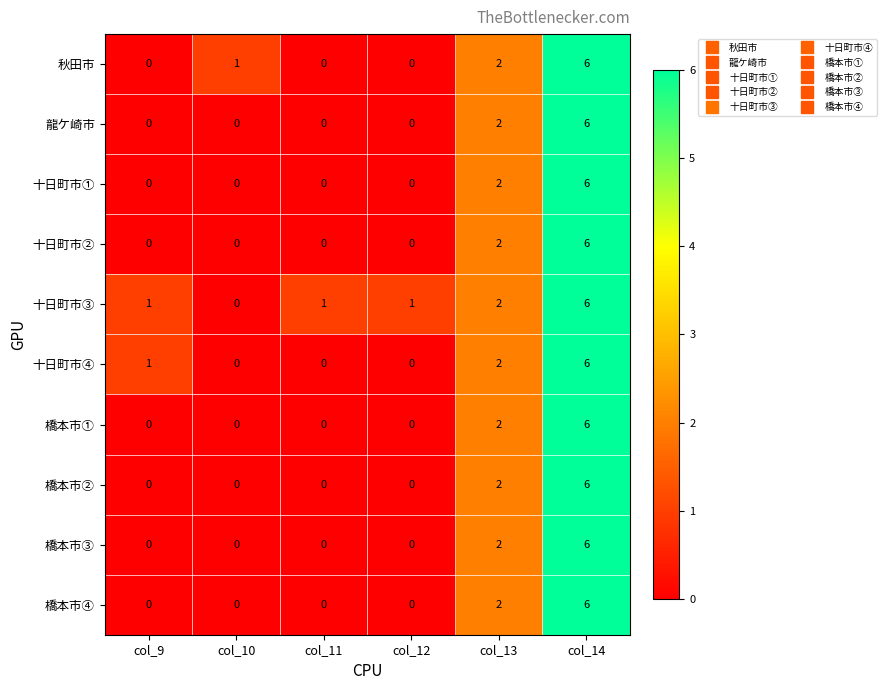

The value of 十日町市③ at col_14 is 6. True or false?

True